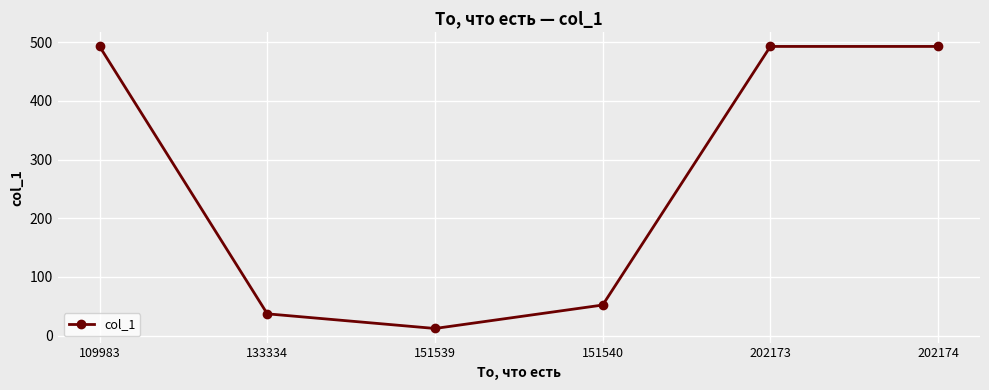

The chart shows a value of 493 at 109983. True or false?

True